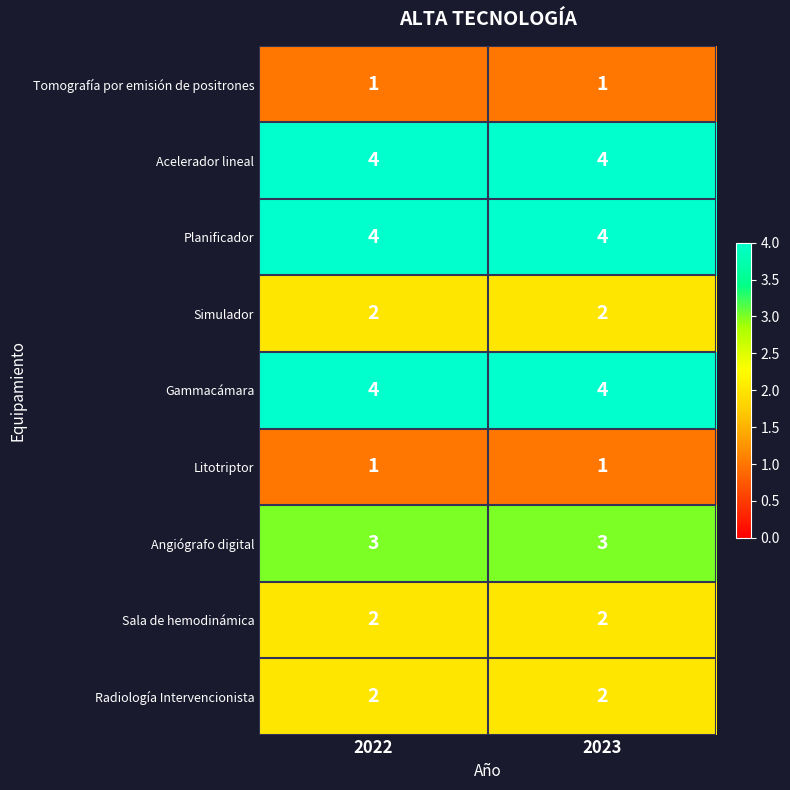

What is the total value across all series at 2022?

23